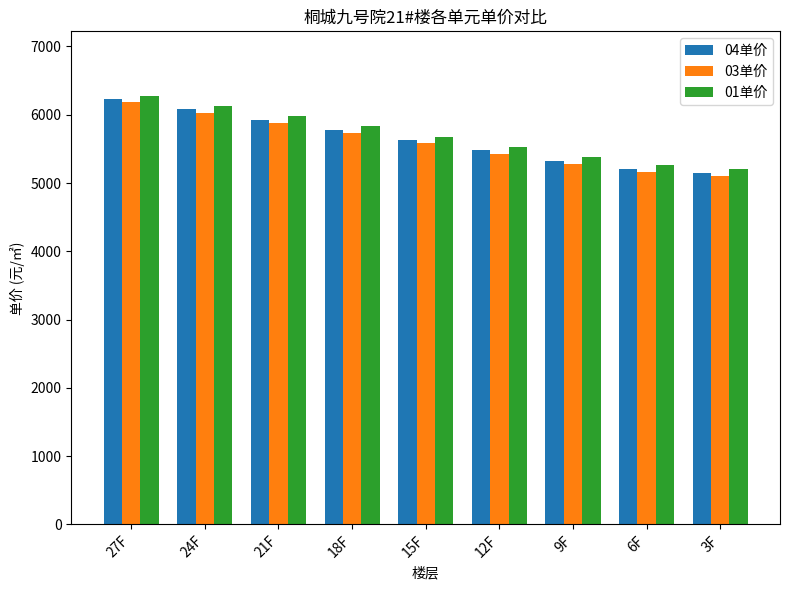

What is the difference between the 04单价 values at 12F and 6F?

270